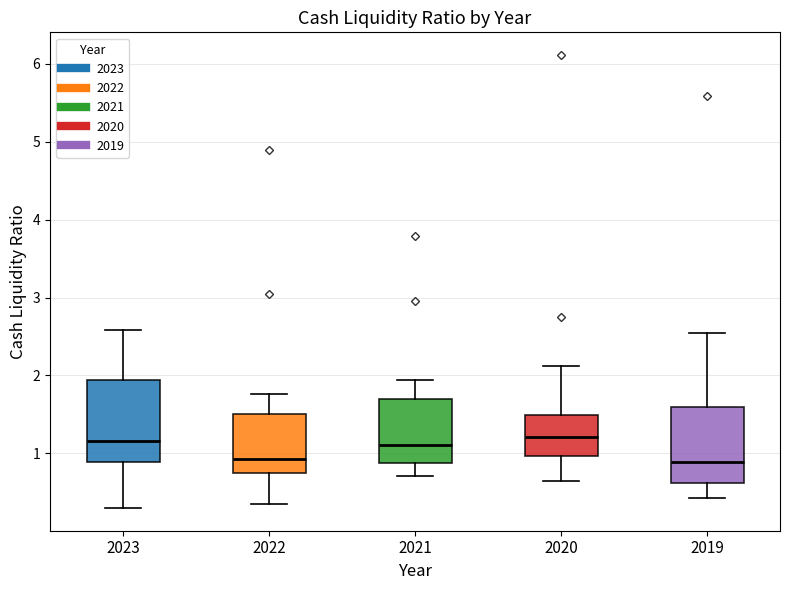

Reading left to right, read every box against the y-axis: the position of its median line, the range the box covers, and the ends of its whiskers. The values are not printed on the chart, so give them approximately, as read against the axis.

2023: median 1.2, box 0.9 to 1.9, whiskers 0.3 to 2.6
2022: median 0.9, box 0.8 to 1.5, whiskers 0.4 to 1.8
2021: median 1.1, box 0.9 to 1.7, whiskers 0.7 to 1.9
2020: median 1.2, box 1.0 to 1.5, whiskers 0.7 to 2.1
2019: median 0.9, box 0.6 to 1.6, whiskers 0.4 to 2.5